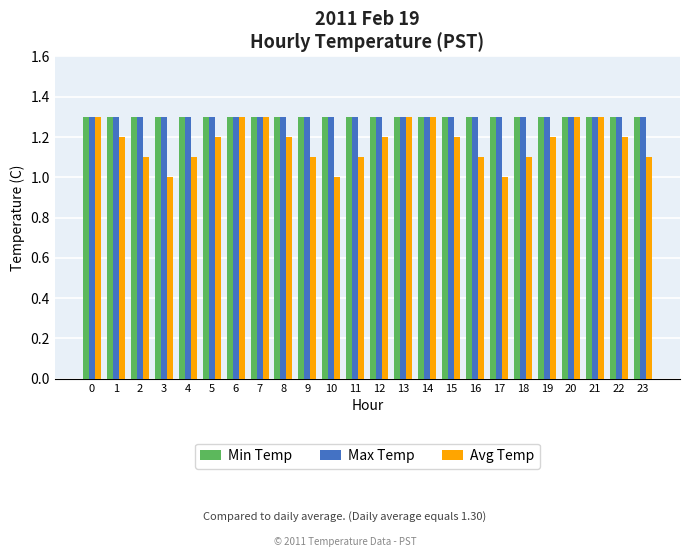

What is the value of the Min Temp bar at the 10th from the left?

1.3